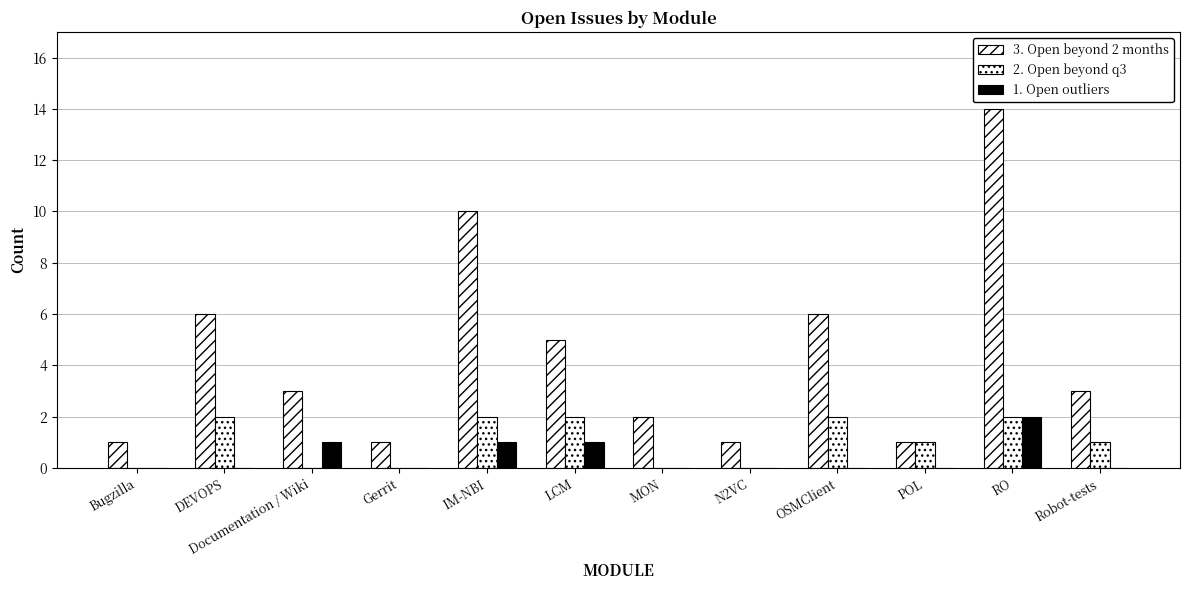

True or false: 2. Open beyond q3 has a value of 1 at Gerrit.

False